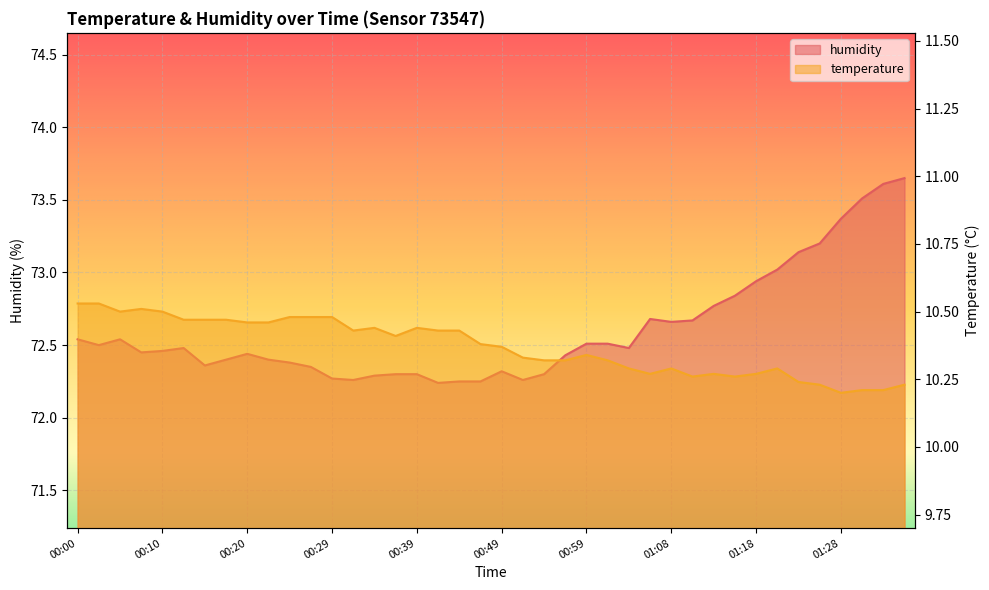

Which series changed the most between 00:49 and 00:56?

humidity